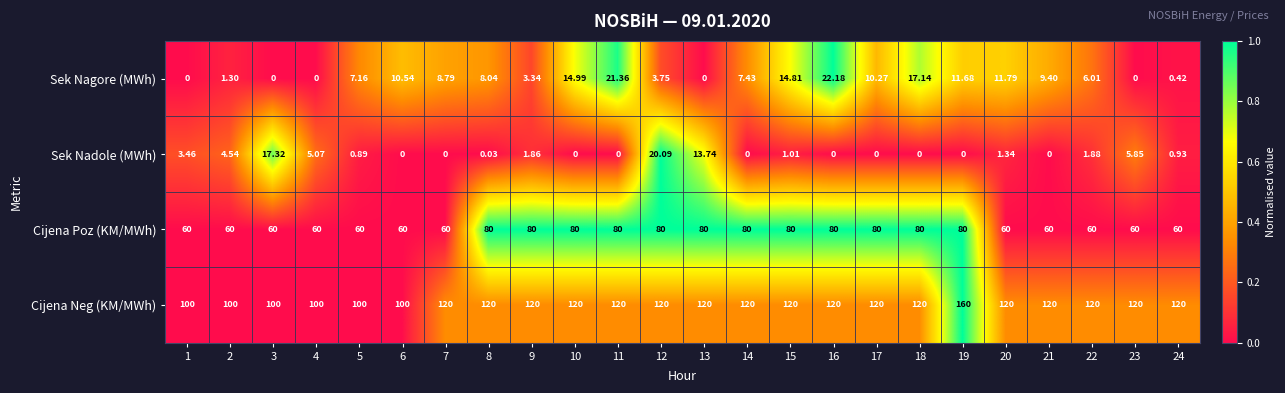

List the series in order of their peak value, lowest first.

Sek Nadole (MWh), Sek Nagore (MWh), Cijena Poz (KM/MWh), Cijena Neg (KM/MWh)